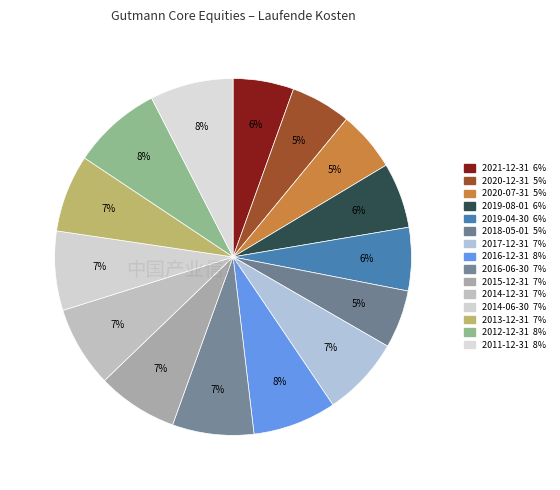

The 2015-12-31 slice represents 7% of the pie. True or false?

True